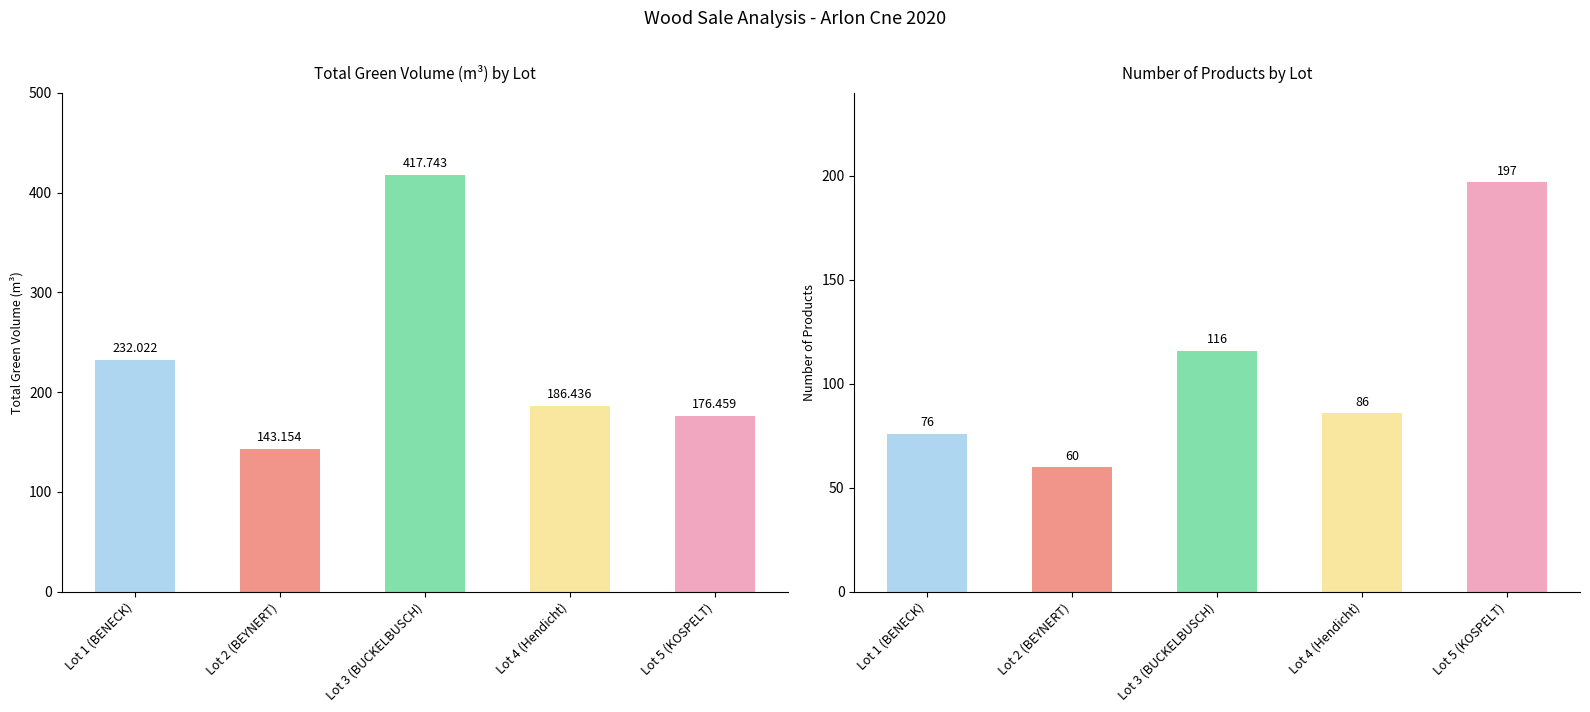

At which label does produit_nbre reach its peak?

Lot 5 (KOSPELT)